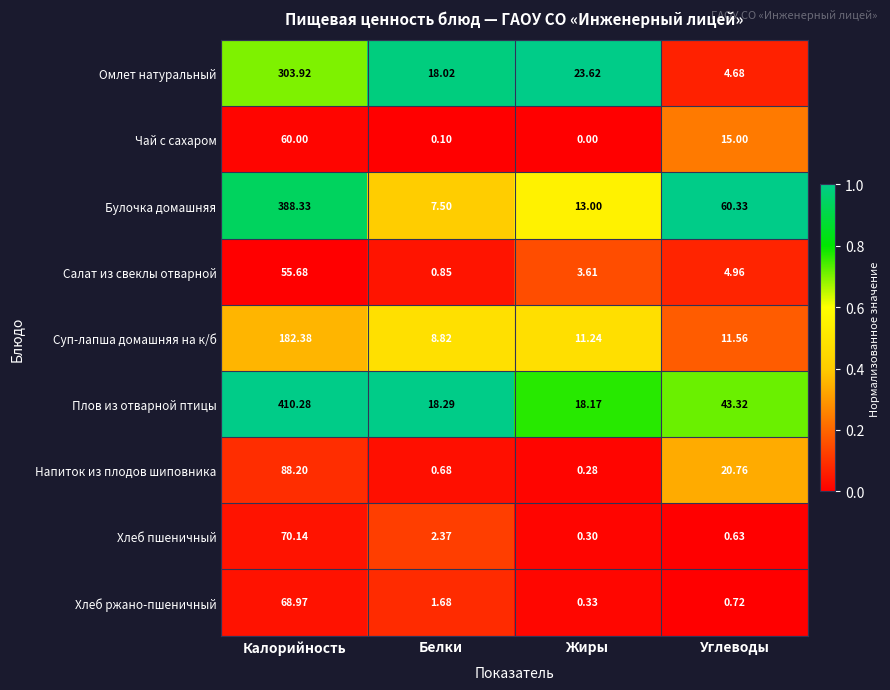

List the series in order of their peak value, highest first.

Плов из отварной птицы, Булочка домашняя, Омлет натуральный, Суп-лапша домашняя на к/б, Напиток из плодов шиповника, Хлеб пшеничный, Хлеб ржано-пшеничный, Чай с сахаром, Салат из свеклы отварной